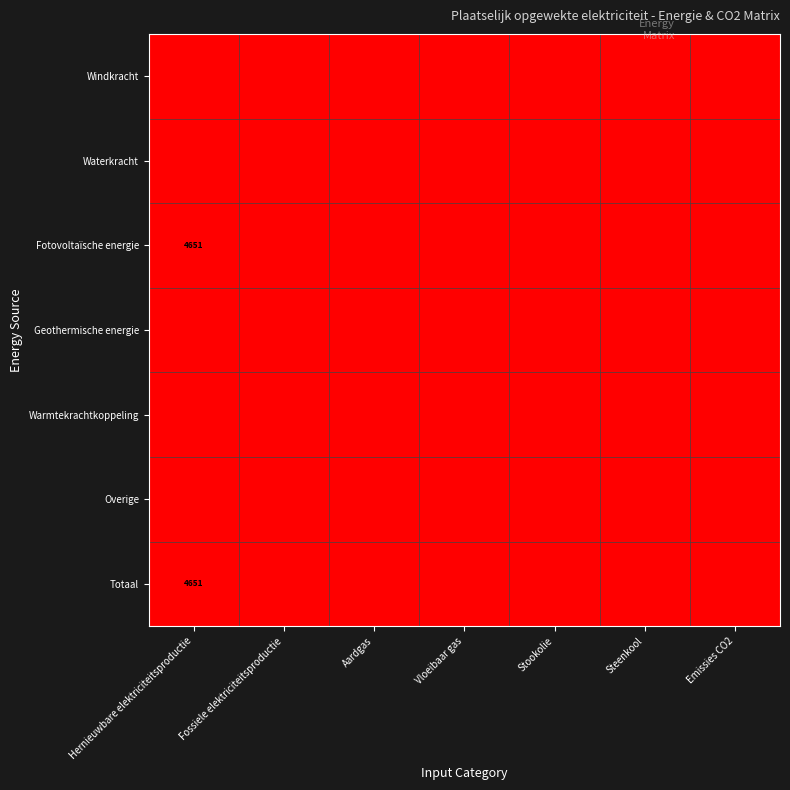

How many categories are shown in the chart?

7